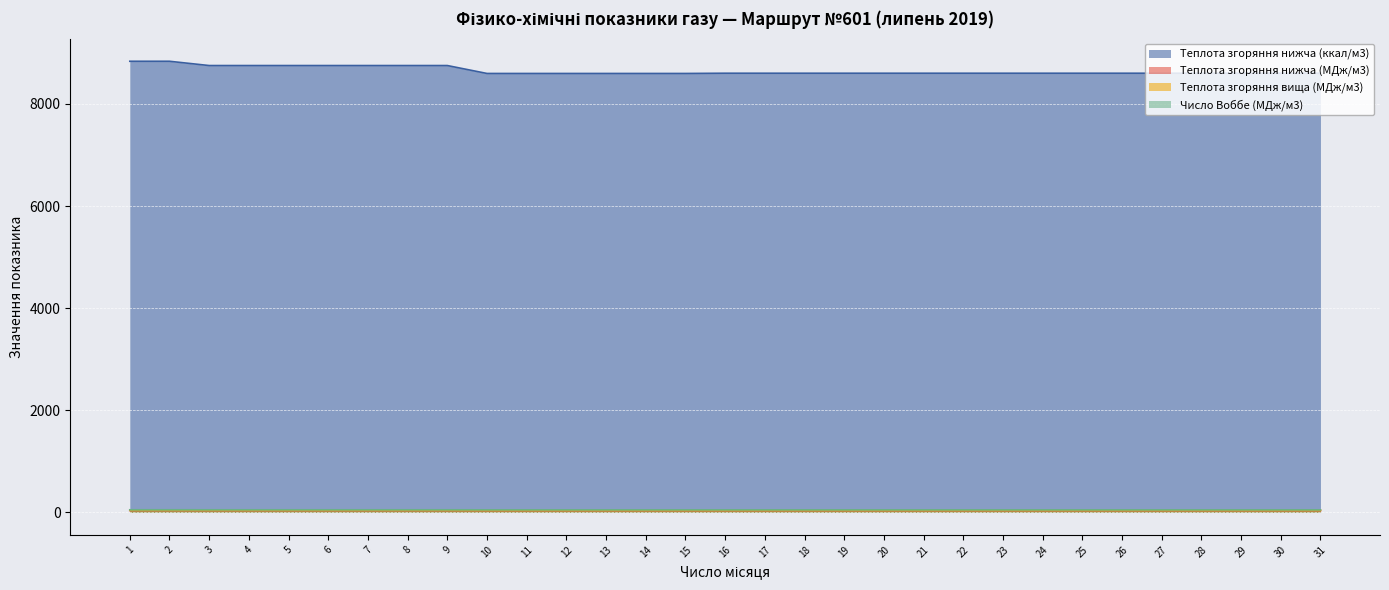

At which category does the chart reach its minimum across all series?

10